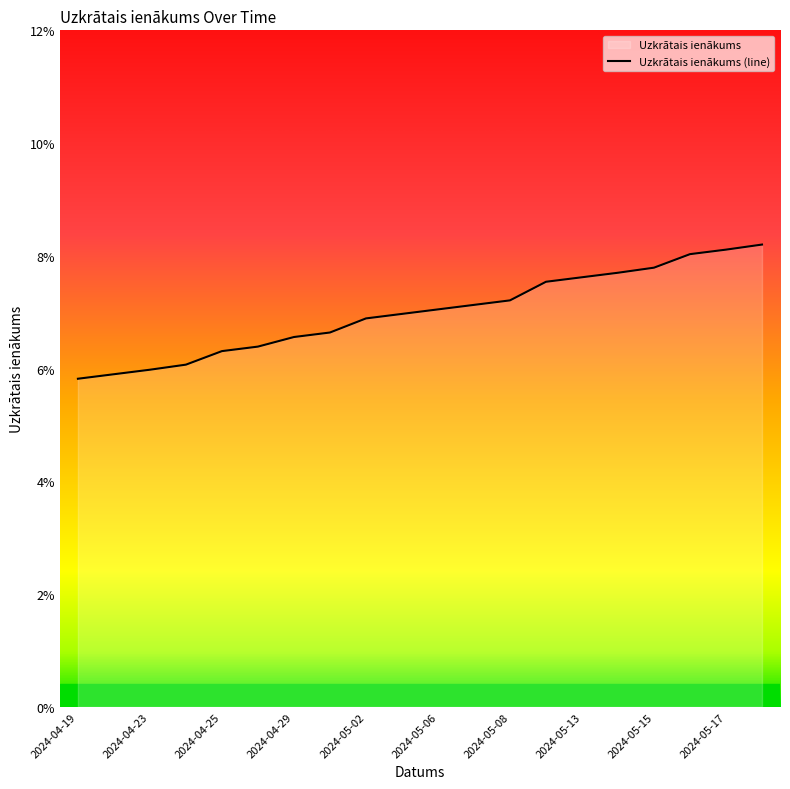

True or false: there are more than 1 points higher than both neighbors.

False